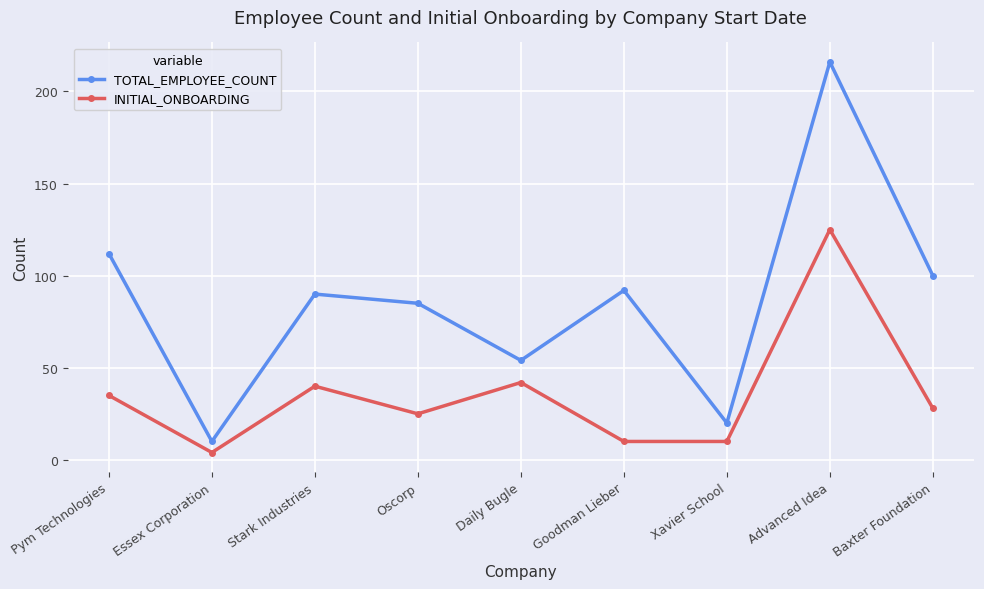

Reading left to right, list all the values displayed in this chart.

TOTAL_EMPLOYEE_COUNT: 112	10	90	85	54	92	20	216	100
INITIAL_ONBOARDING: 35	4	40	25	42	10	10	125	28